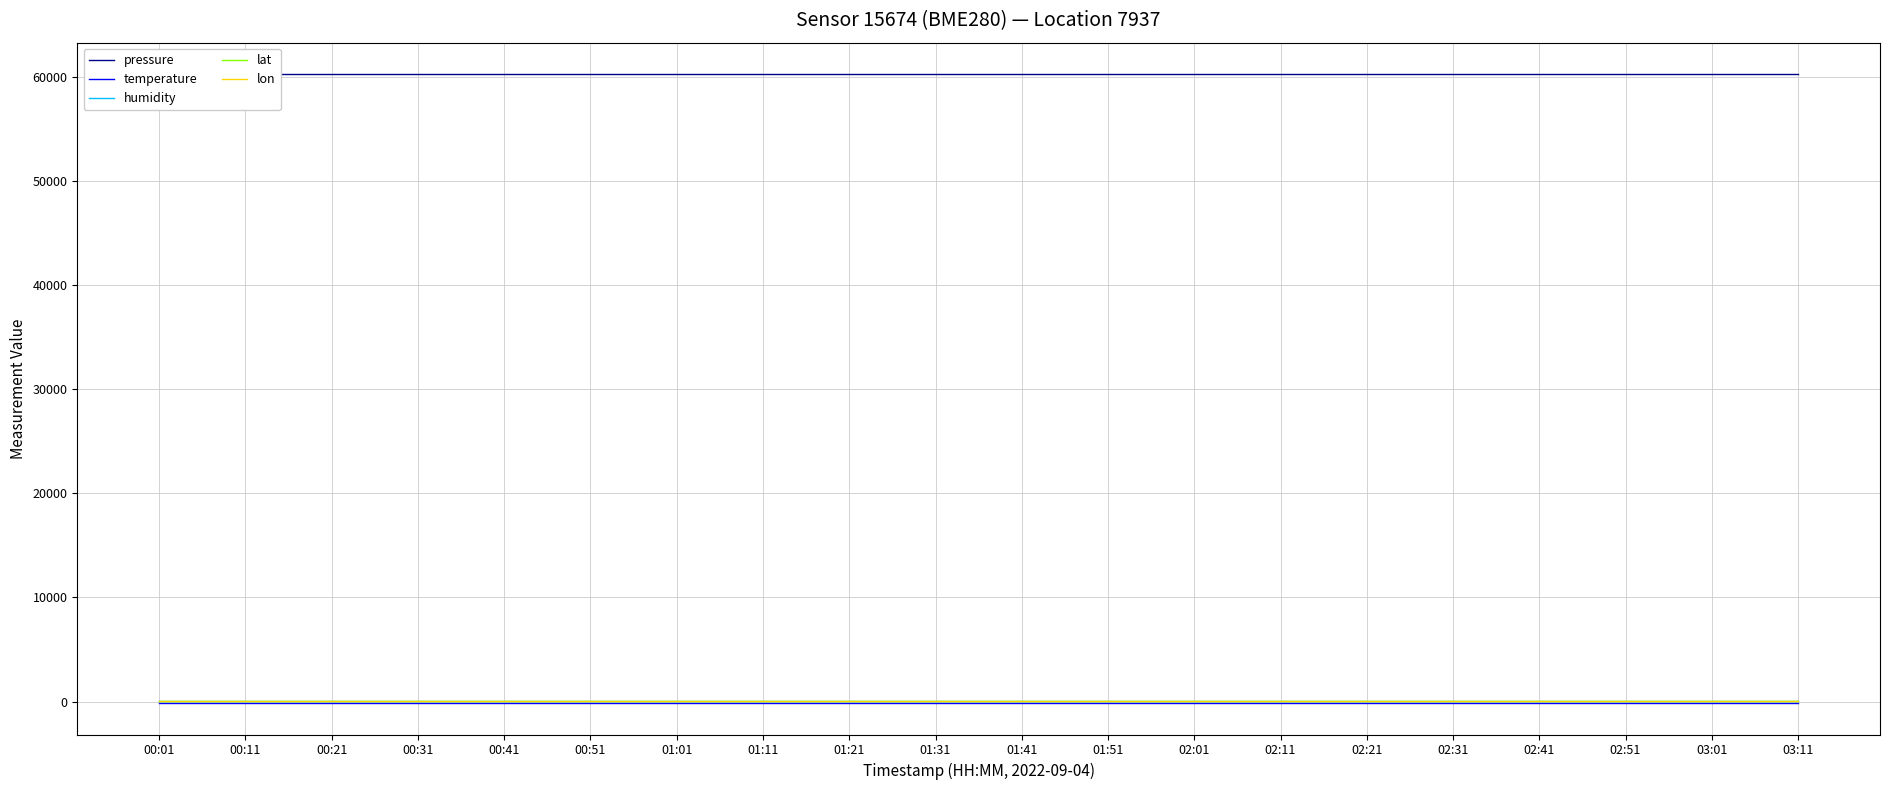

True or false: humidity and lon intersect in this chart.

False